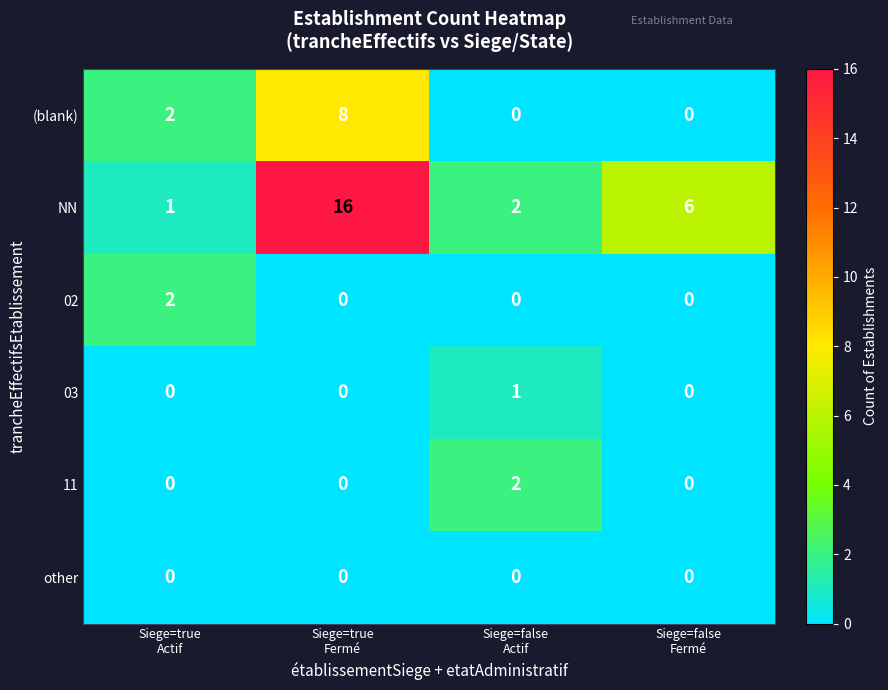

Between Siege=true
Fermé and Siege=false
Fermé, which series saw the biggest shift?

NN